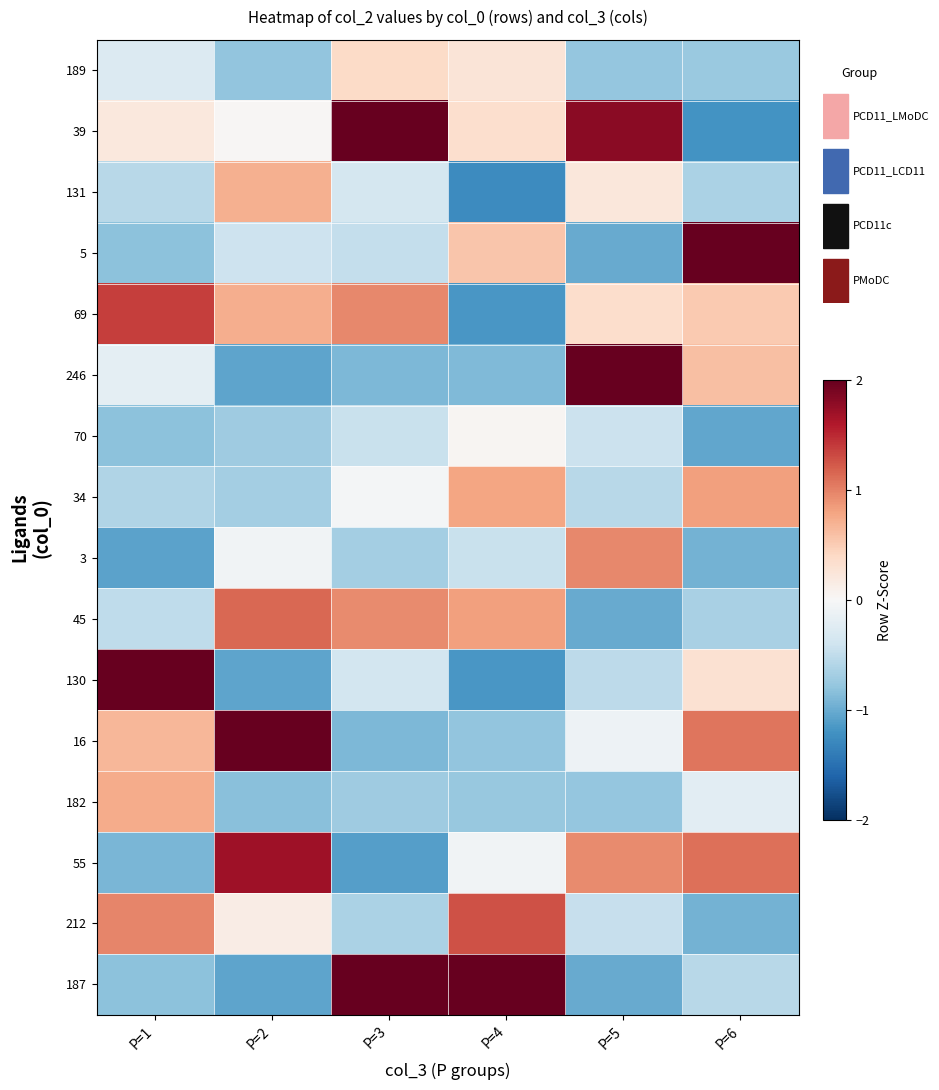

Reading left to right, extract all data points from this chart.

189: P=1=-0.3	P=2=-0.8	P=3=0.4	P=4=0.3	P=5=-0.8	P=6=-0.7
39: P=1=0.2	P=2=0.0	P=3=2.3	P=4=0.3	P=5=1.8	P=6=-1.2
131: P=1=-0.6	P=2=0.7	P=3=-0.3	P=4=-1.3	P=5=0.2	P=6=-0.6
5: P=1=-0.8	P=2=-0.4	P=3=-0.5	P=4=0.5	P=5=-1.0	P=6=2.5
69: P=1=1.4	P=2=0.7	P=3=1.0	P=4=-1.2	P=5=0.4	P=6=0.5
246: P=1=-0.2	P=2=-1.1	P=3=-0.9	P=4=-0.9	P=5=2.4	P=6=0.6
70: P=1=-0.8	P=2=-0.7	P=3=-0.4	P=4=0.0	P=5=-0.4	P=6=-1.0
34: P=1=-0.6	P=2=-0.7	P=3=-0.0	P=4=0.8	P=5=-0.6	P=6=0.8
3: P=1=-1.1	P=2=-0.1	P=3=-0.7	P=4=-0.5	P=5=1.0	P=6=-1.0
45: P=1=-0.5	P=2=1.1	P=3=0.9	P=4=0.8	P=5=-1.0	P=6=-0.6
130: P=1=2.6	P=2=-1.1	P=3=-0.4	P=4=-1.2	P=5=-0.5	P=6=0.3
16: P=1=0.7	P=2=2.2	P=3=-0.9	P=4=-0.8	P=5=-0.1	P=6=1.1
182: P=1=0.7	P=2=-0.8	P=3=-0.7	P=4=-0.8	P=5=-0.8	P=6=-0.2
55: P=1=-0.9	P=2=1.7	P=3=-1.1	P=4=-0.1	P=5=0.9	P=6=1.1
212: P=1=1.0	P=2=0.1	P=3=-0.6	P=4=1.3	P=5=-0.5	P=6=-1.0
187: P=1=-0.8	P=2=-1.1	P=3=2.0	P=4=2.5	P=5=-1.0	P=6=-0.6